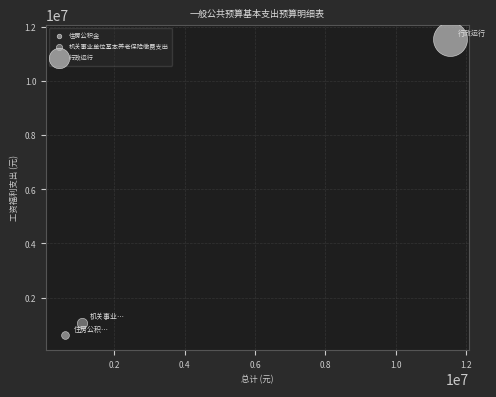

What are all the series names shown in the legend?

住房公积金, 机关事业单位基本养老保险缴费支出, 行政运行